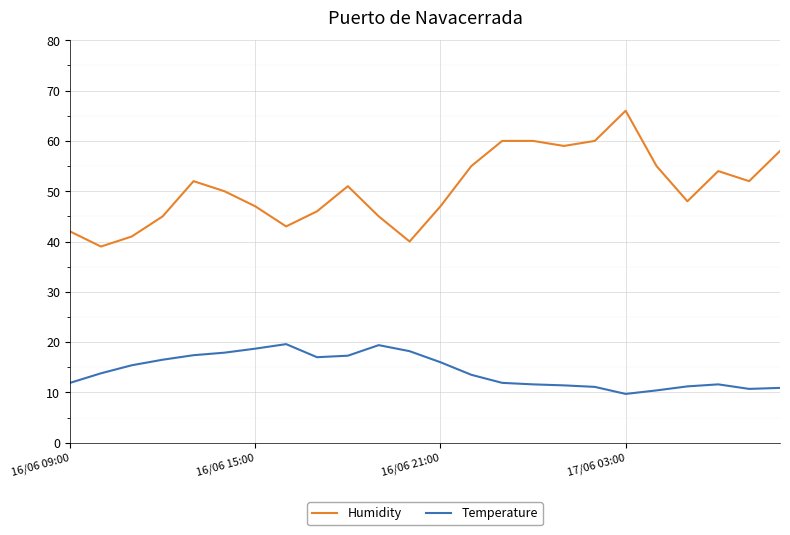

Which series has the widest spread of values?

Humidity